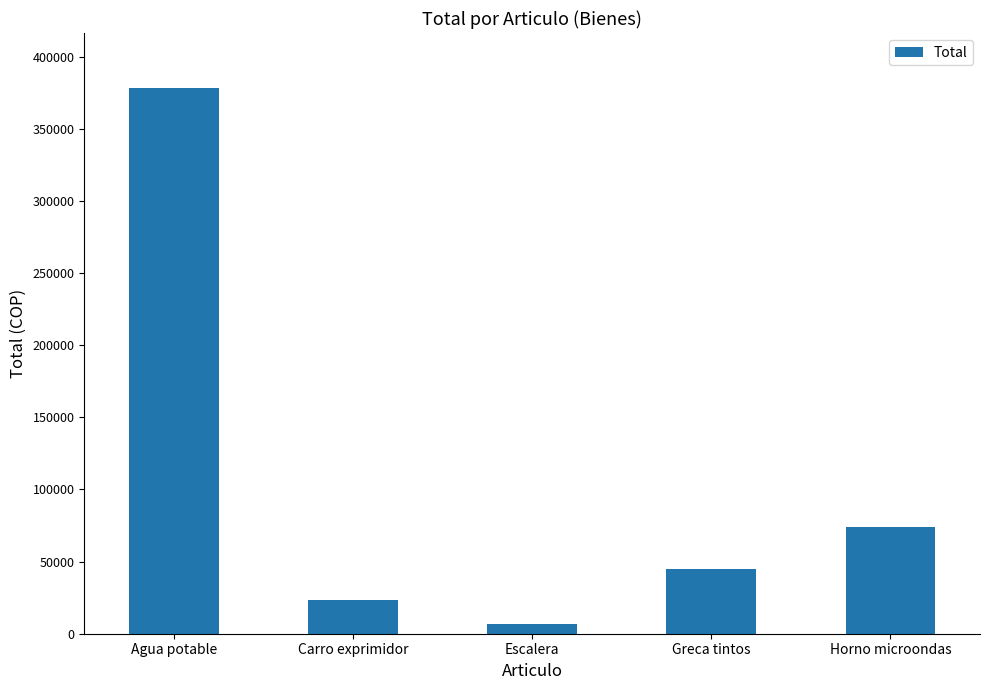

At which label does the data first exceed 45059?

Agua potable